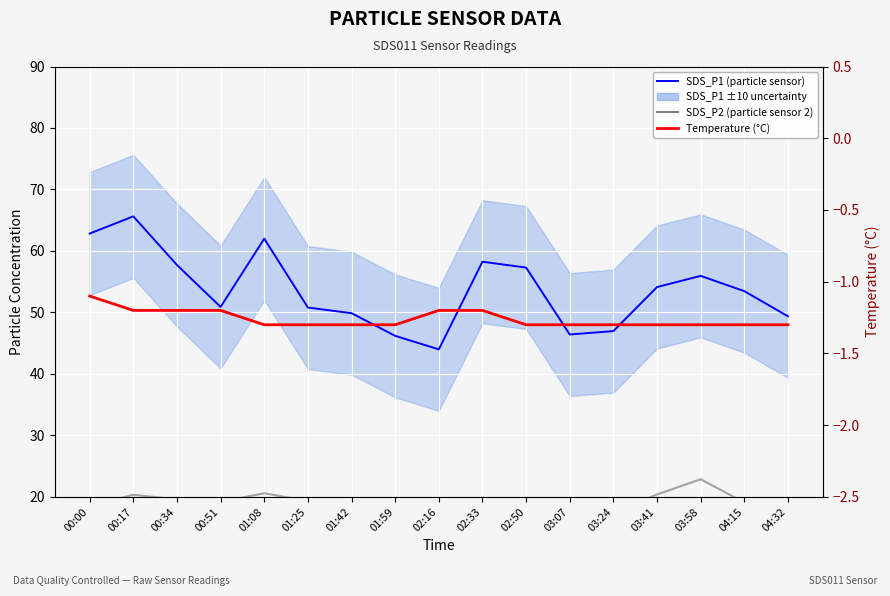

The value of SDS_P2 (particle sensor 2) at 02:16 is 5.5. True or false?

False